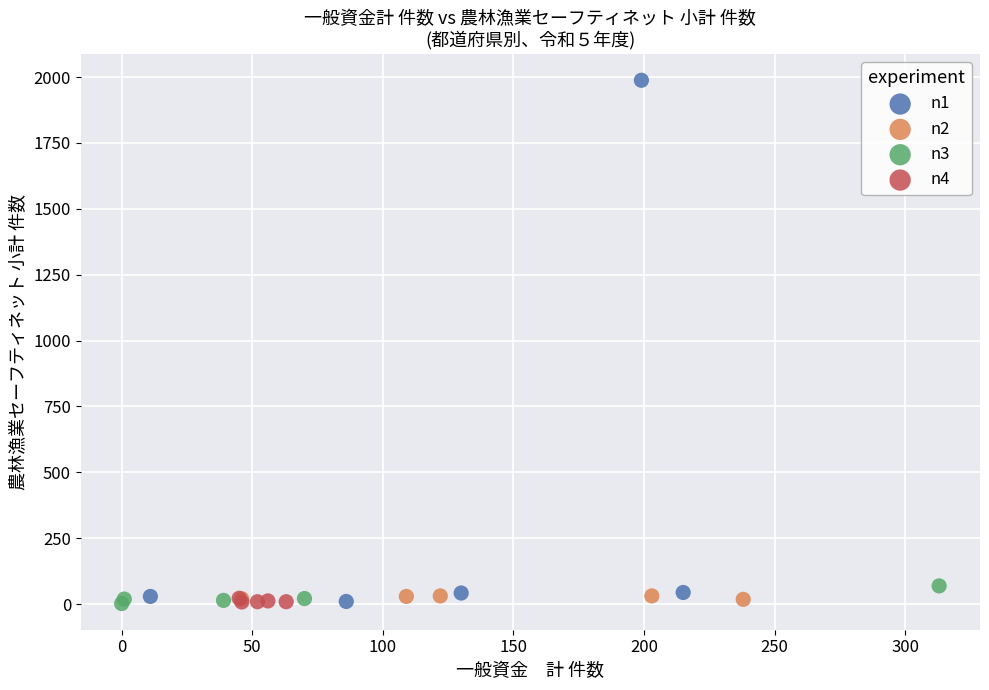

Which series has the largest Y range (max minus min)?

n1